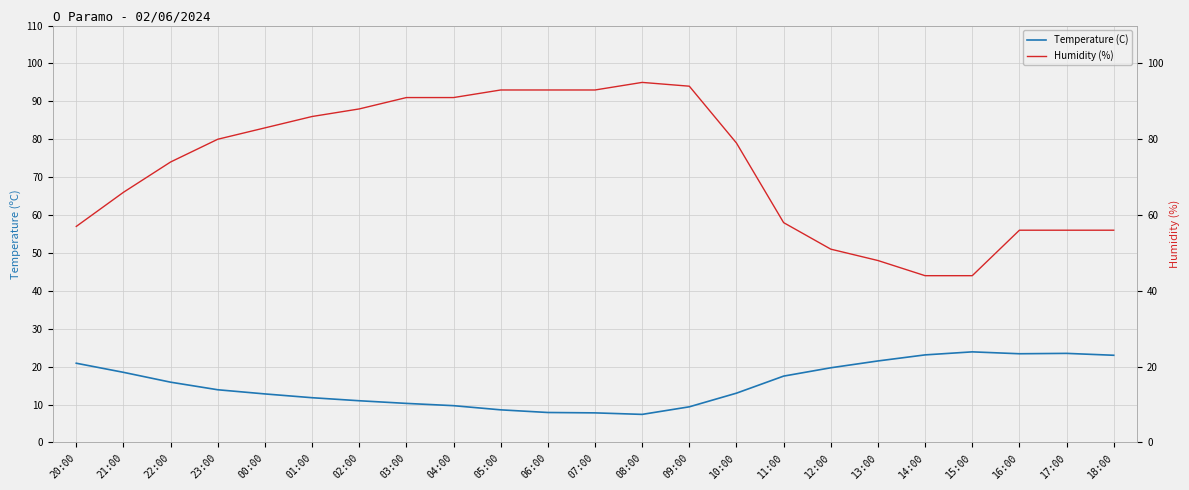

What is the sum of the Temperature (C) values at 04:00 and 18:00?

32.7